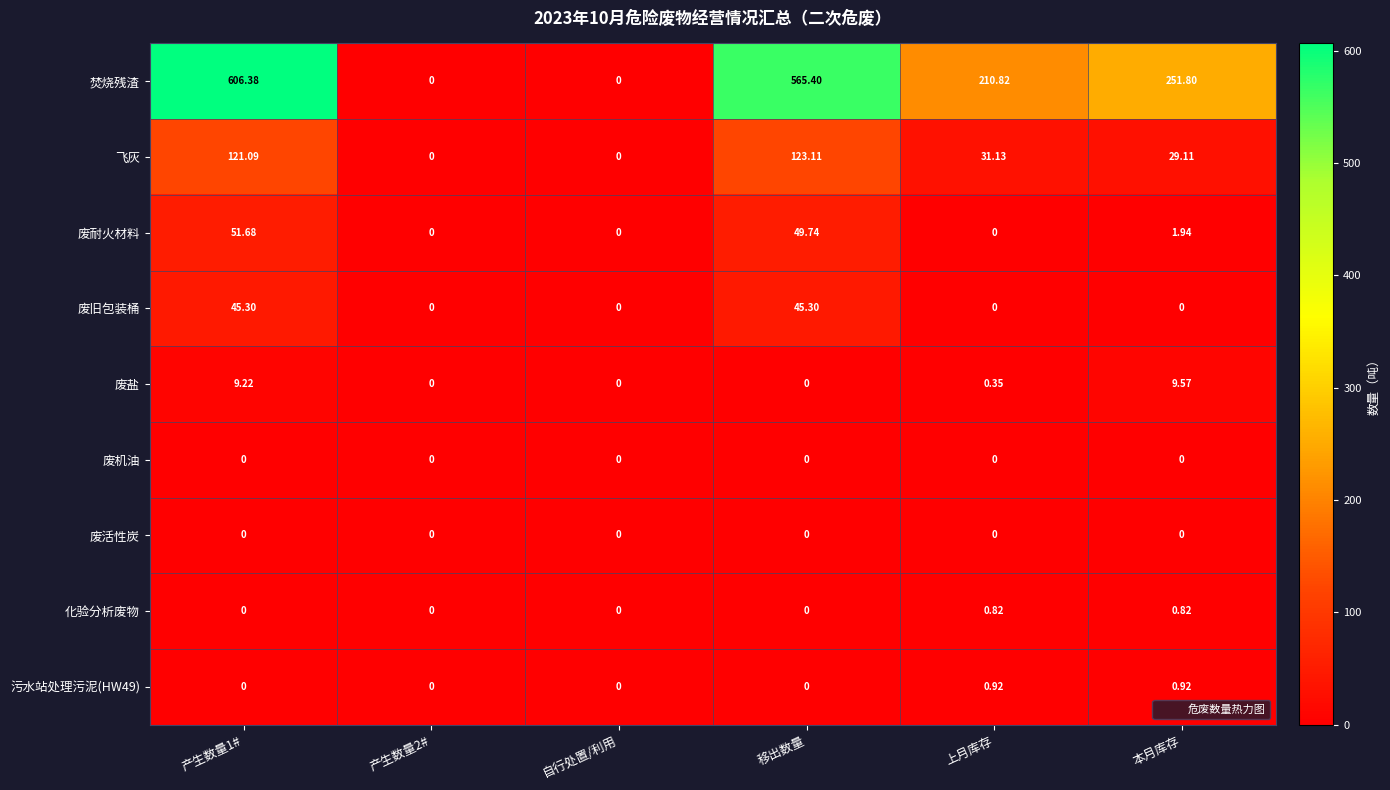

What is the maximum value shown in the chart?

606.4